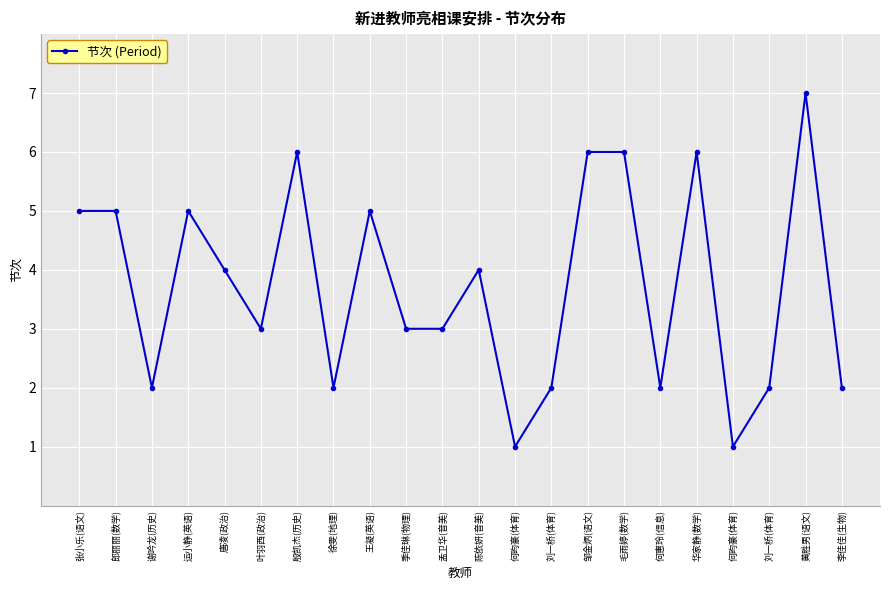

How many interior local peaks (higher than both neighbors) does the data have?

6